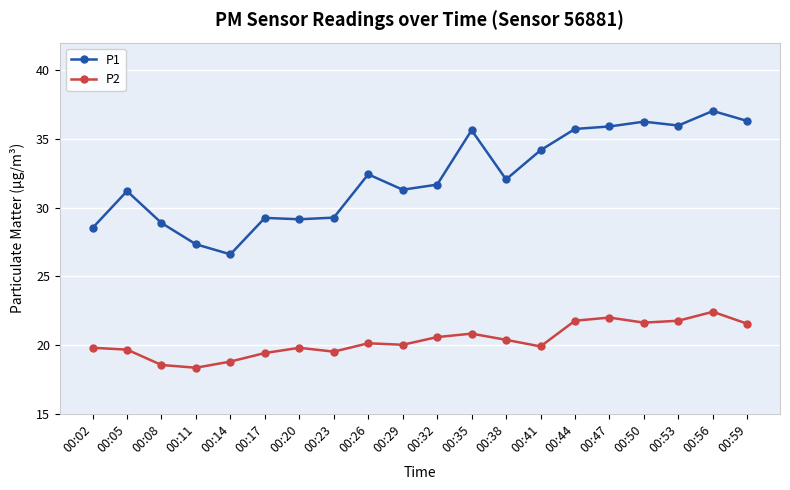

Read the P2 value at 00:23.

19.5